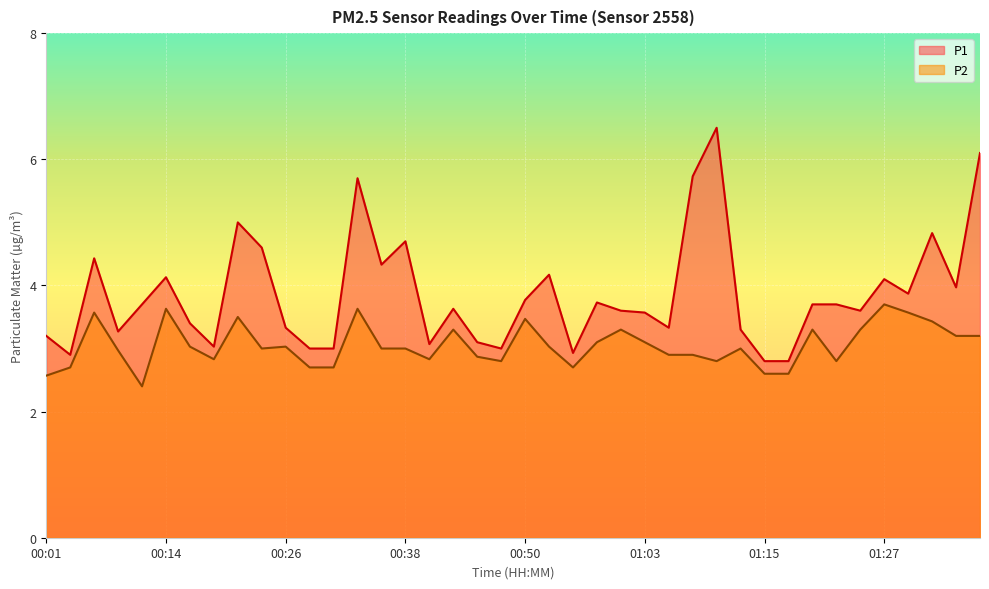

What is the value of the P1 point at the 13th from the left?

3.0